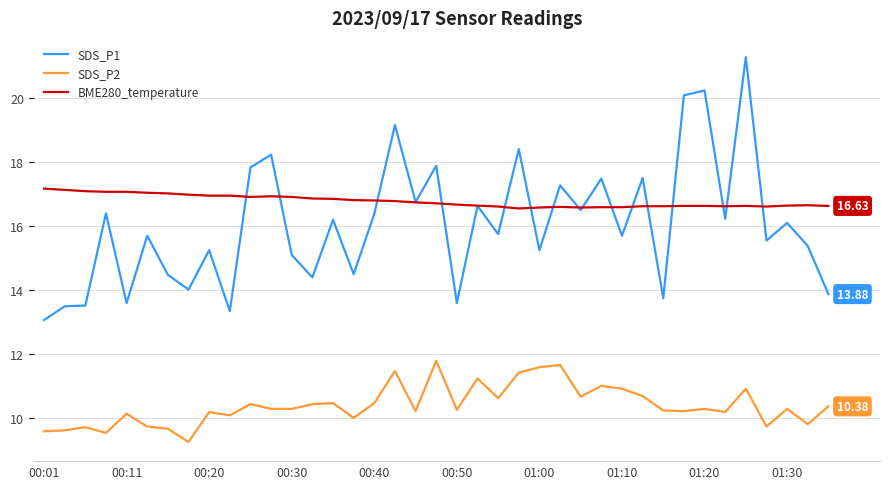

Which series has the largest total across all categories?

BME280_temperature